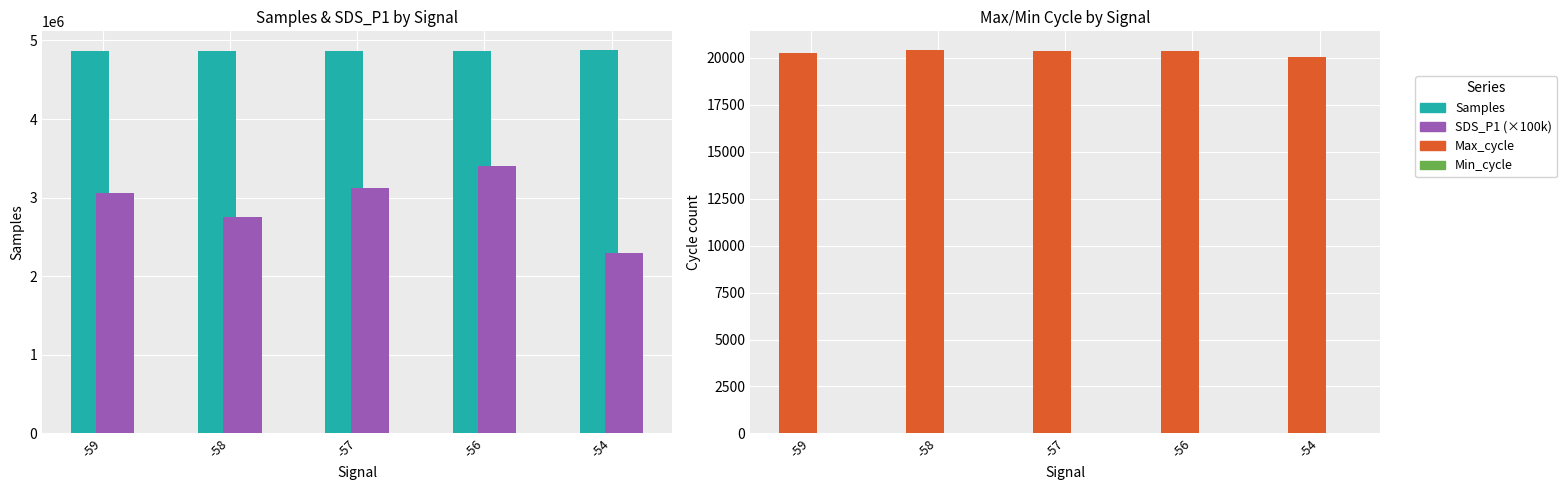

Which series has the largest total across all categories?

Samples